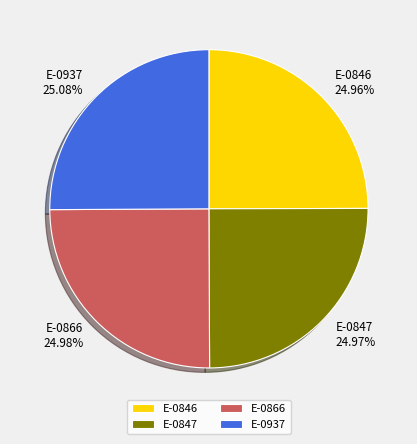

To the nearest percent, what percentage of the pie is E-0866?

25%